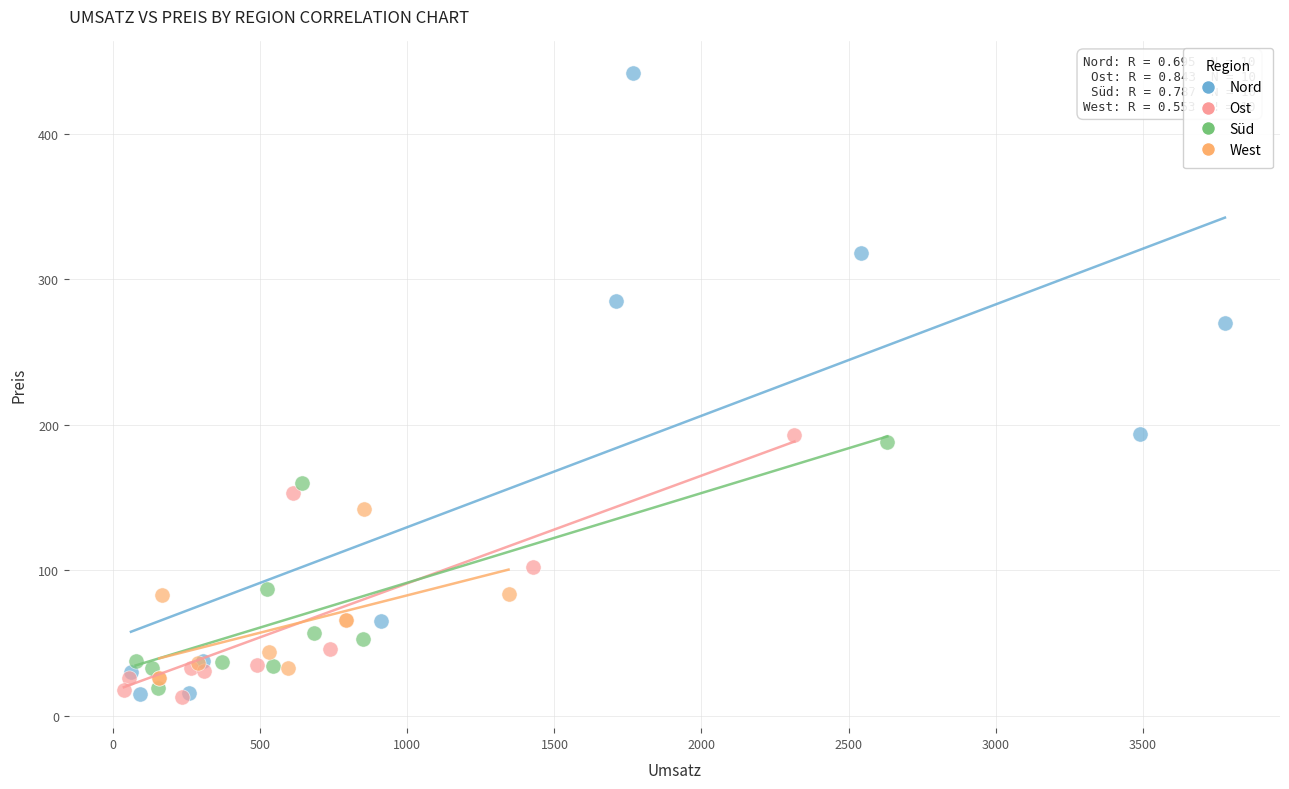

Which series has the largest Y range (max minus min)?

Nord